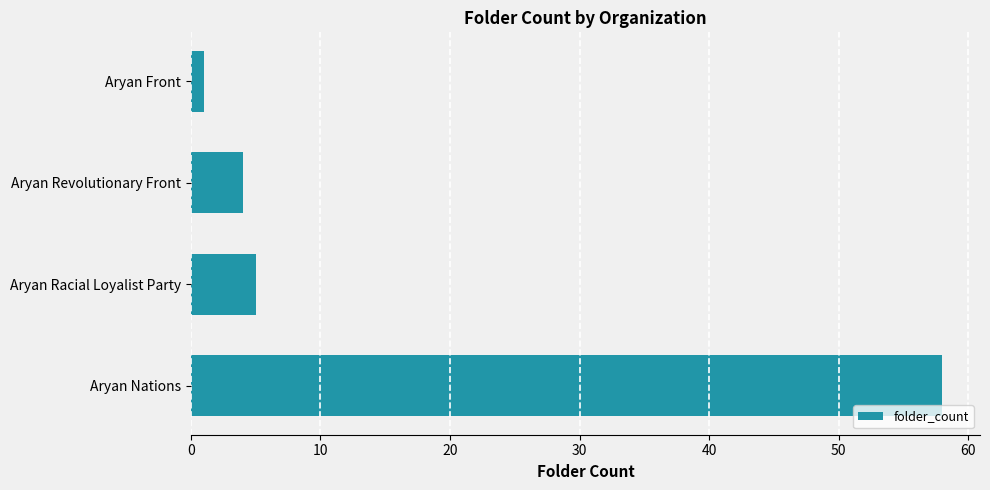

What is the change in value from Aryan Nations to Aryan Revolutionary Front?

-54